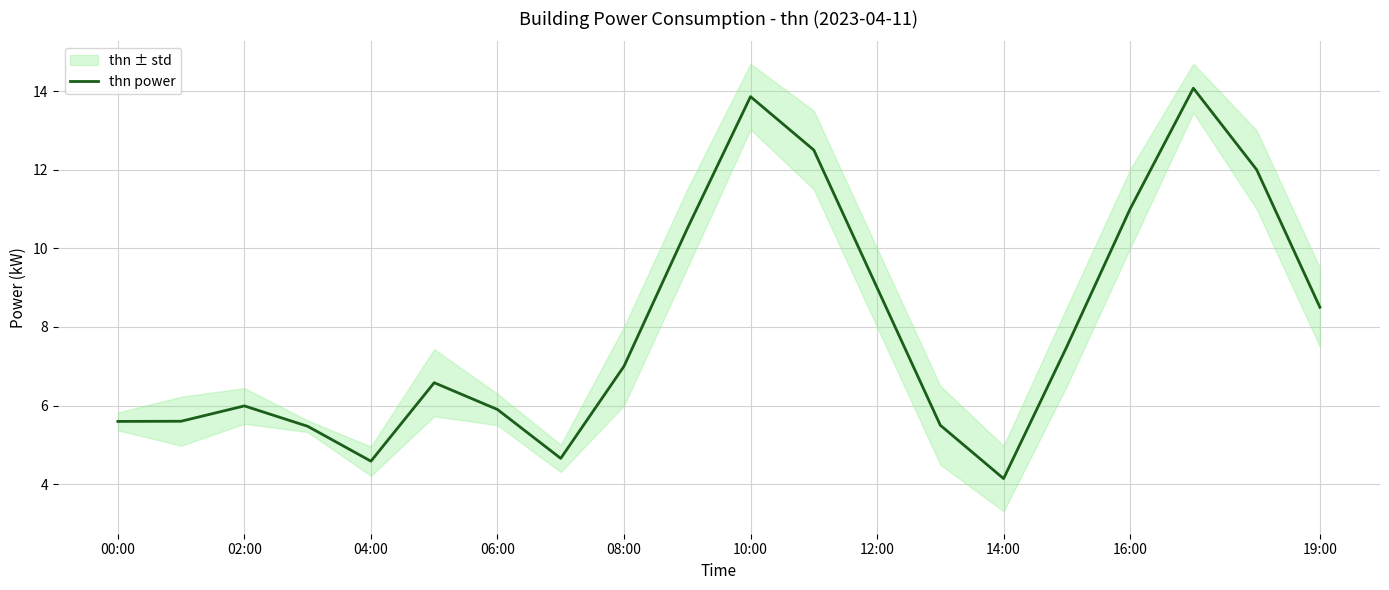

Which label corresponds to the largest value in the chart?

17